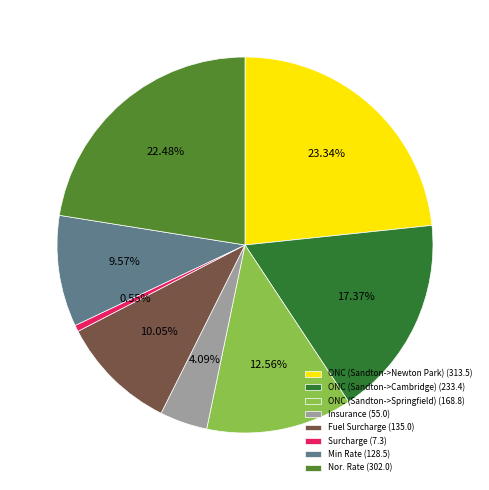

To the nearest percent, what is the combined percentage of Insurance and Surcharge?

5%